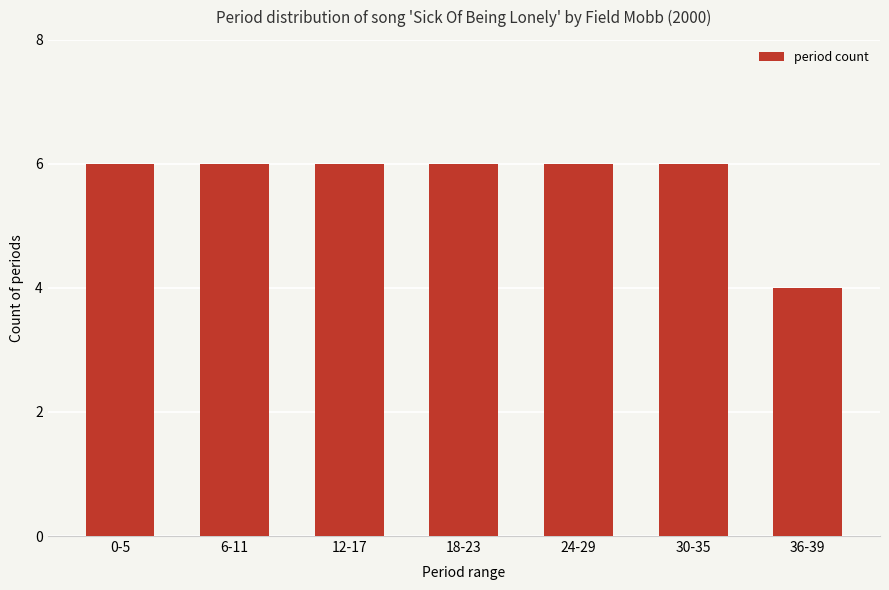

Is it true that the value at 18-23 is 10?

False